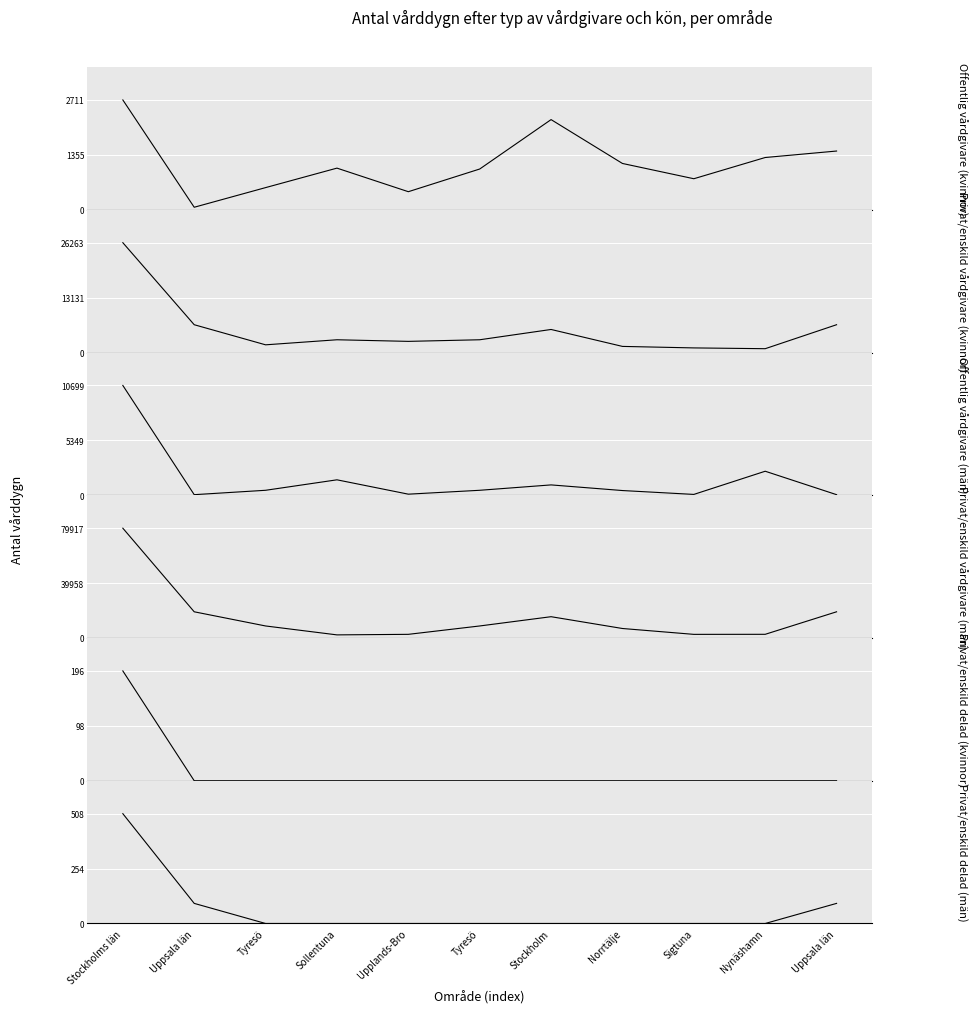

True or false: Privat/enskild delad (kvinnor) has a value of -70 at Sigtuna.

False